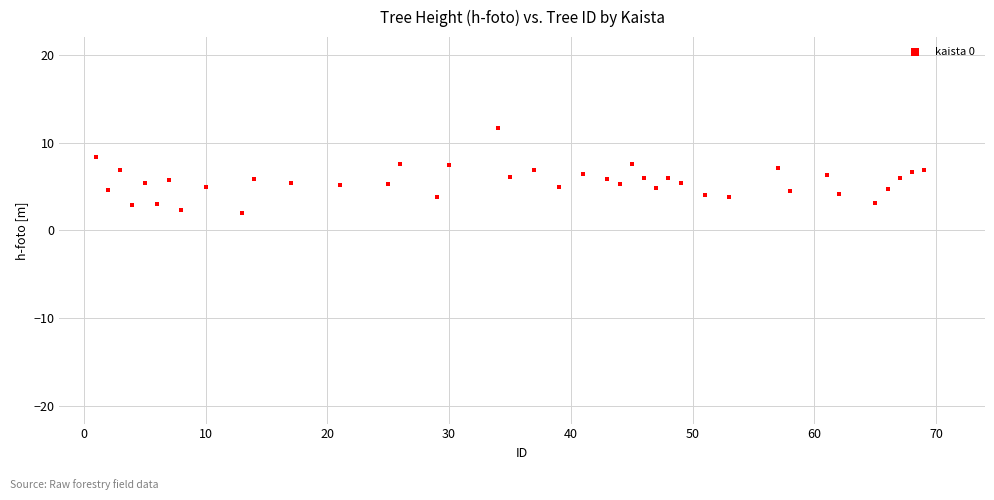

What is the range of Y values (max minus min)?

9.7